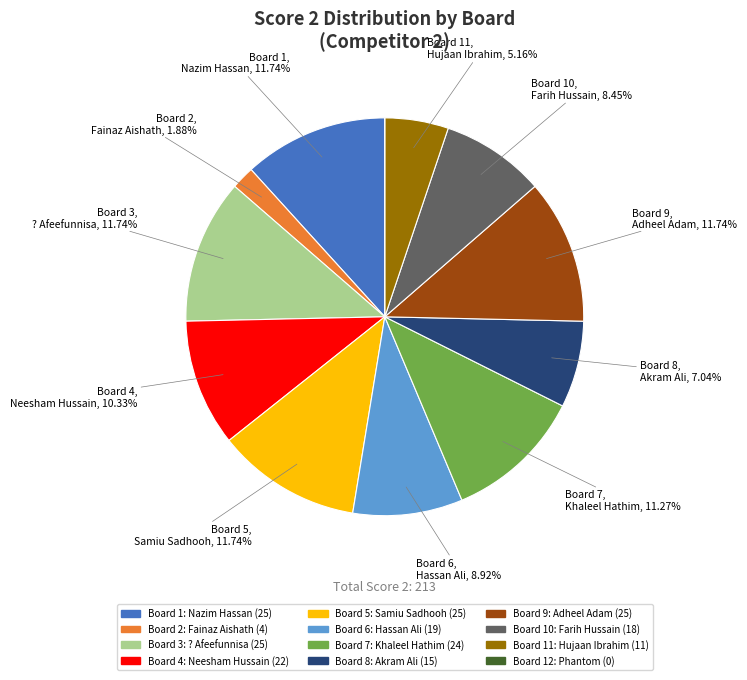

To the nearest percent, what is the average slice percentage?

8%